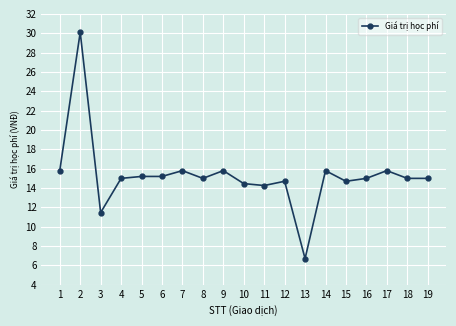

True or false: there are more than 0 points higher than both neighbors.

True